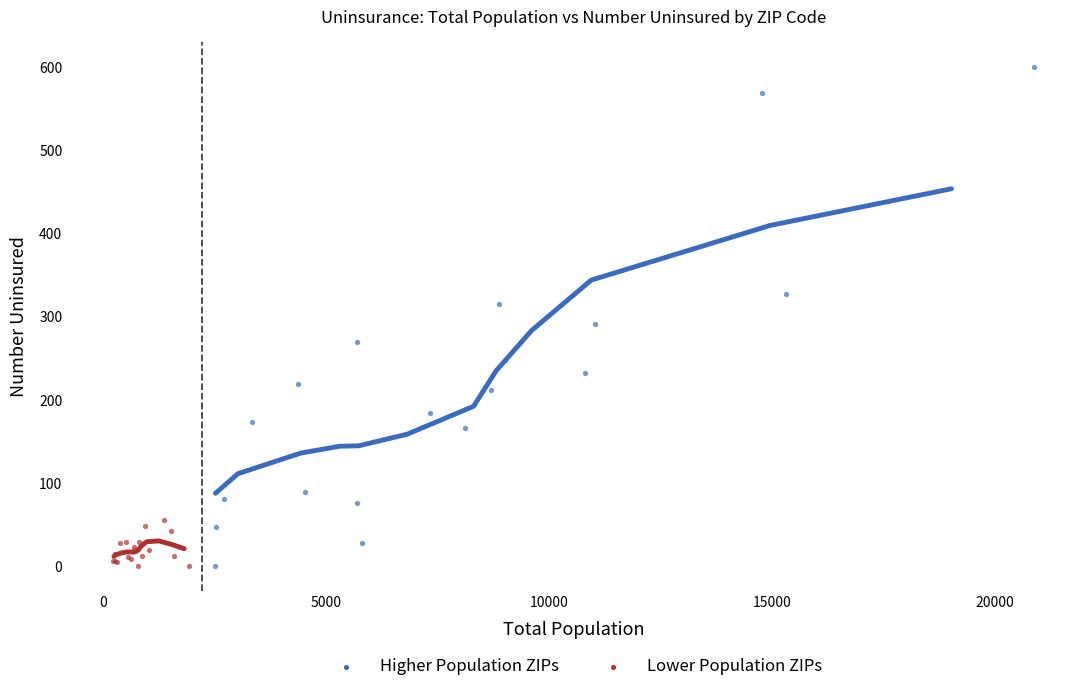

Which series contains the highest Y value?

Higher Population ZIPs